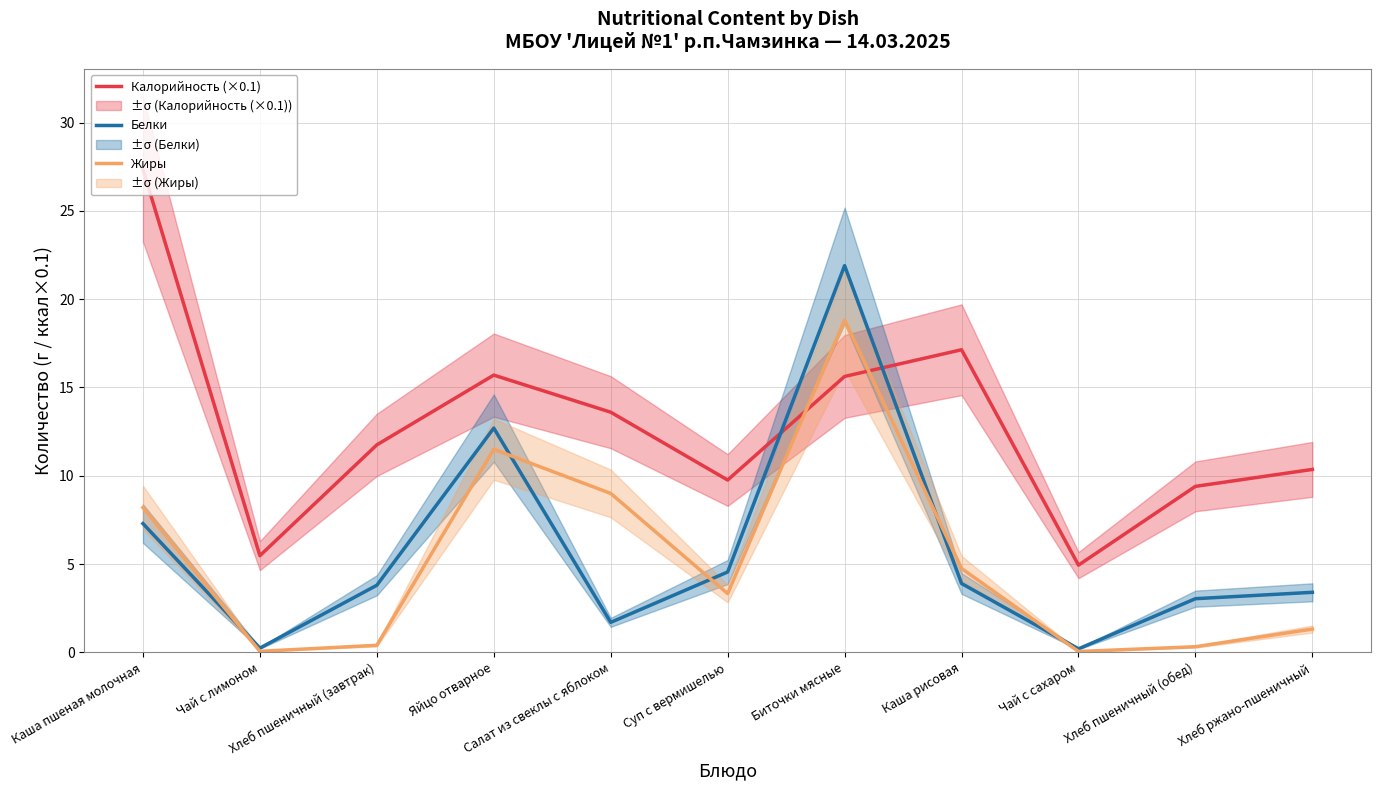

What position from the left is Каша рисовая?

8